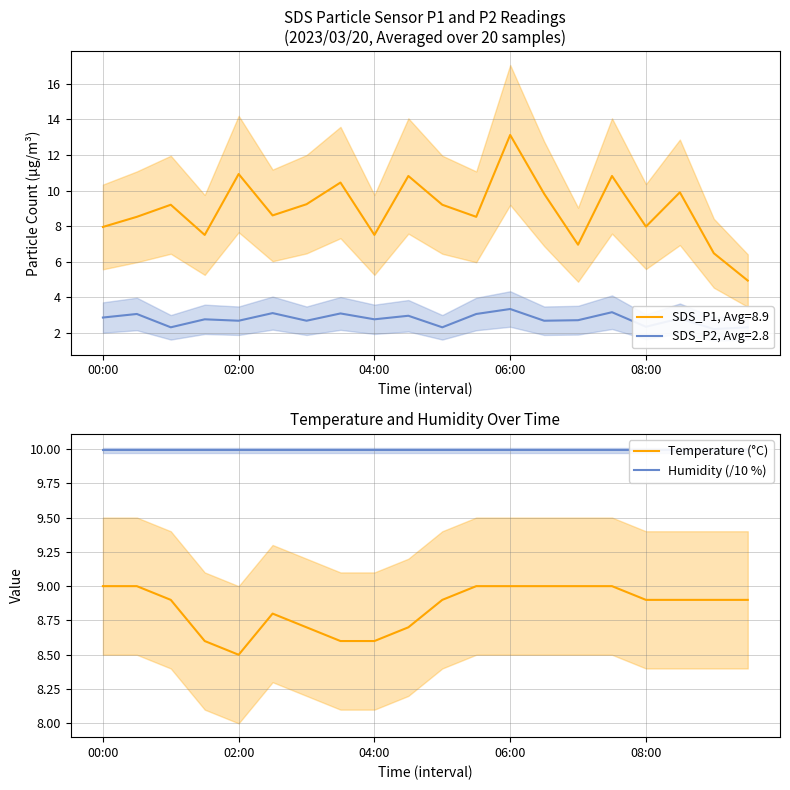

True or false: Temperature (°C) has a value of 2.2 at 06:00.

False